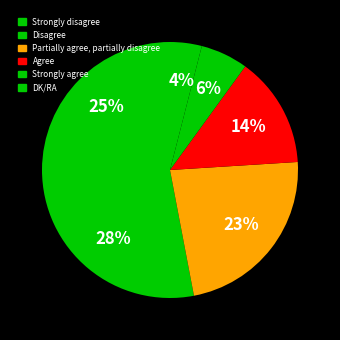

To the nearest percent, what portion does Strongly agree represent?

6%